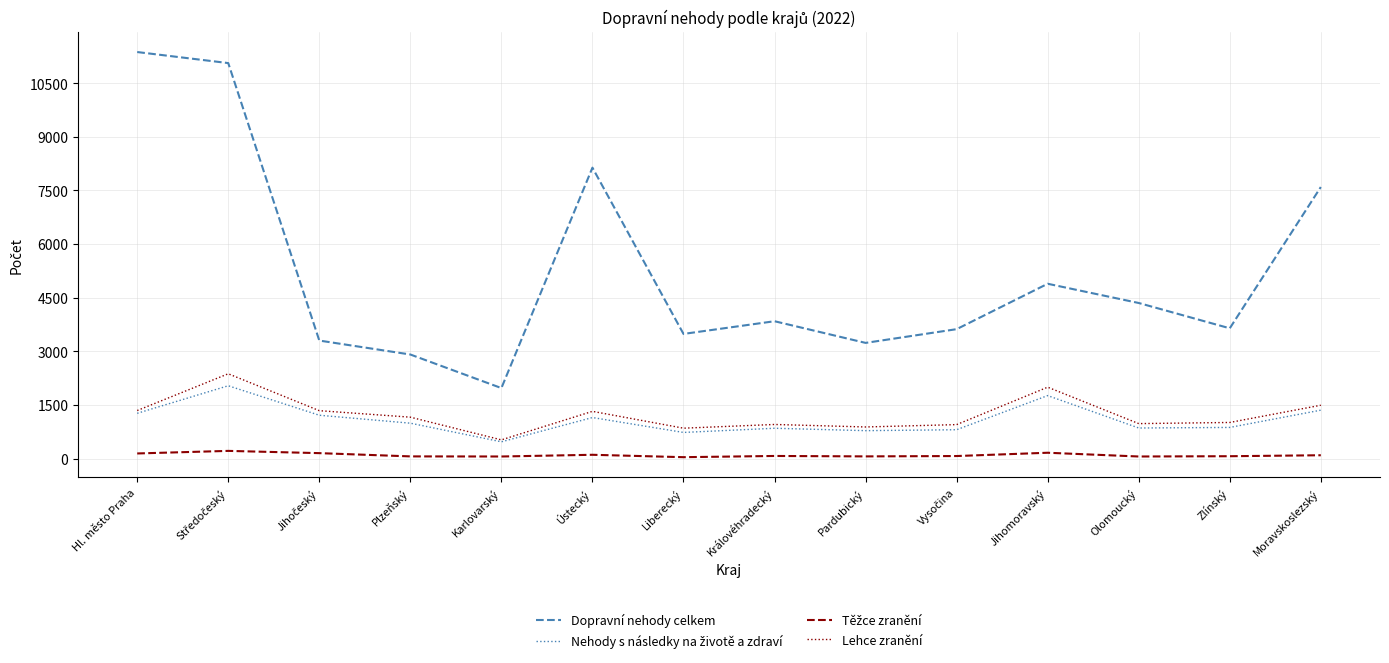

Which series has the largest total across all categories?

Dopravní nehody celkem